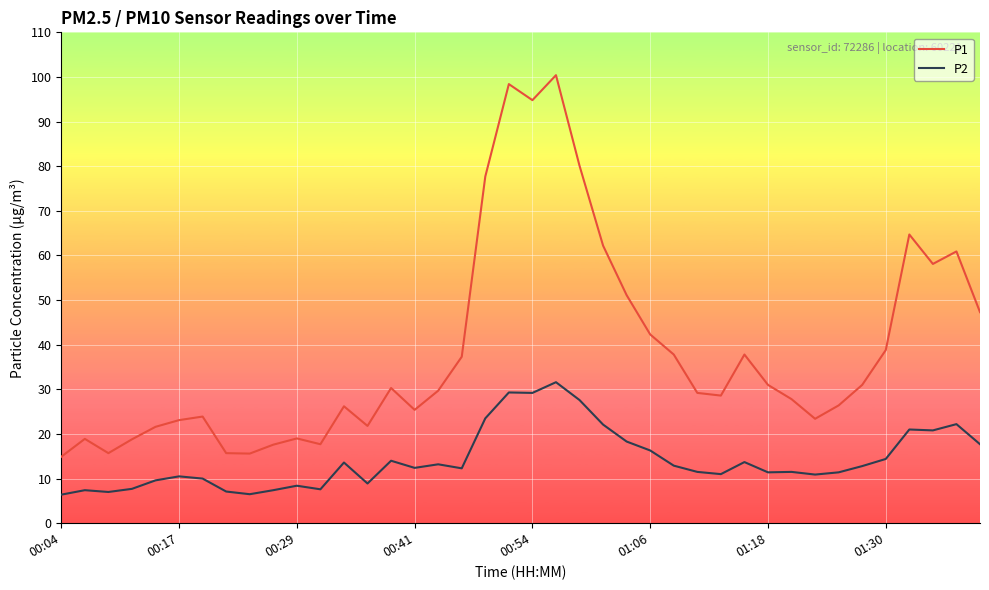

Rank the series by their average value, from highest to lowest.

P1, P2